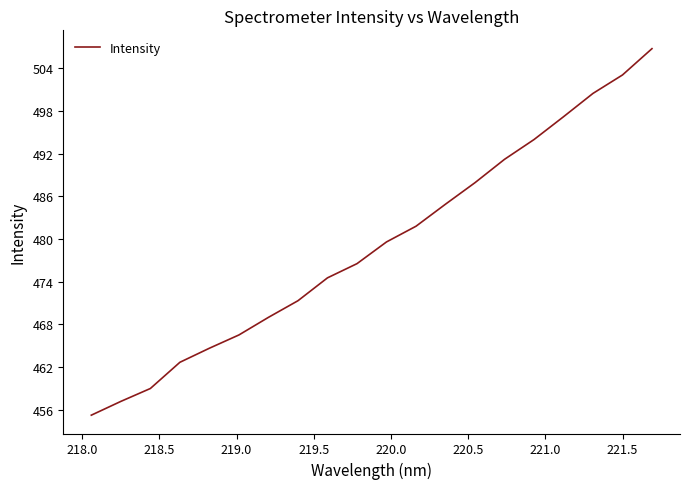

What is the minimum value shown in the chart?

455.2